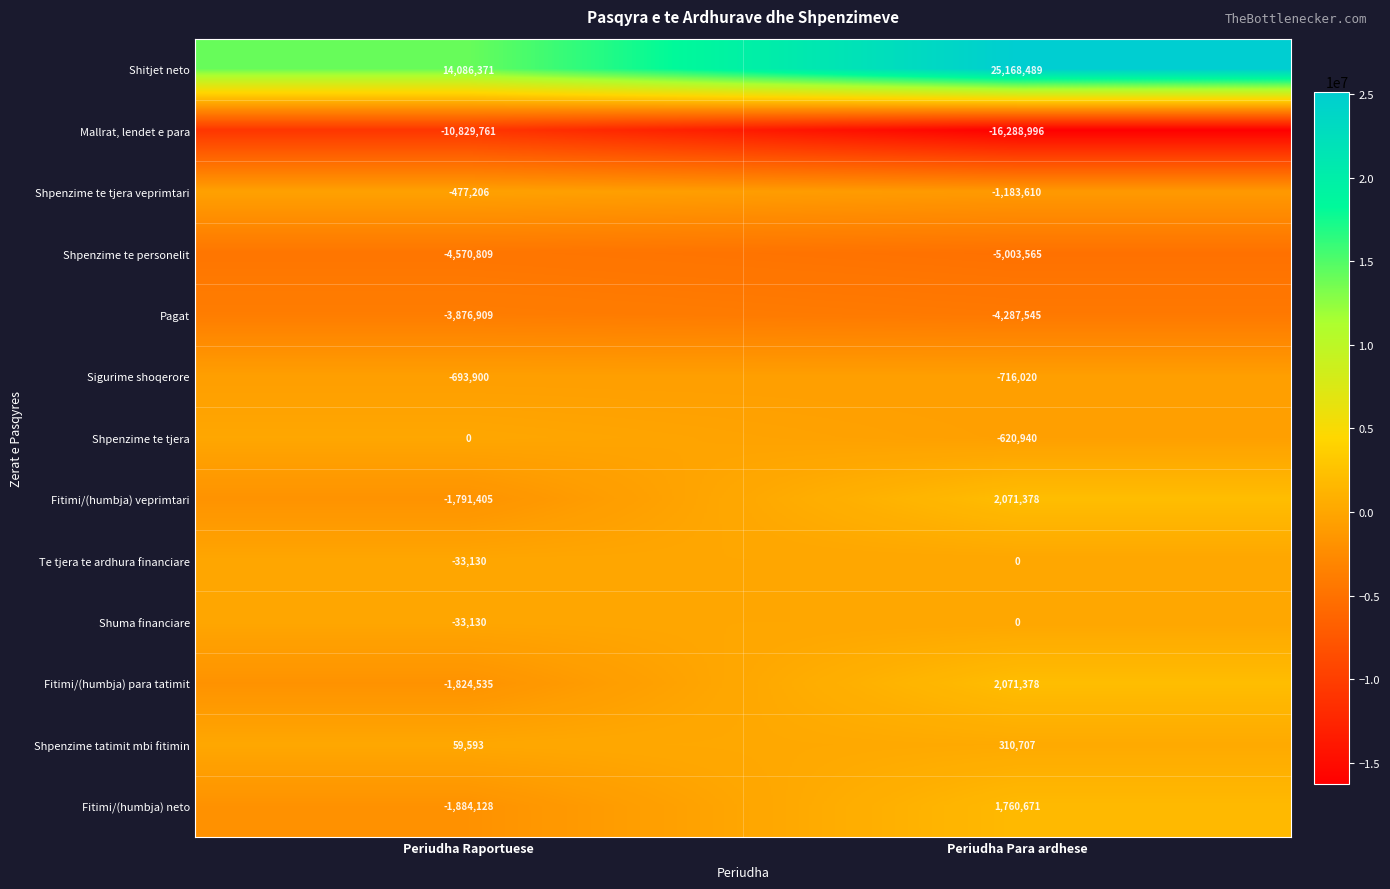

At which category is the sum across all series the highest?

Periudha Para ardhese